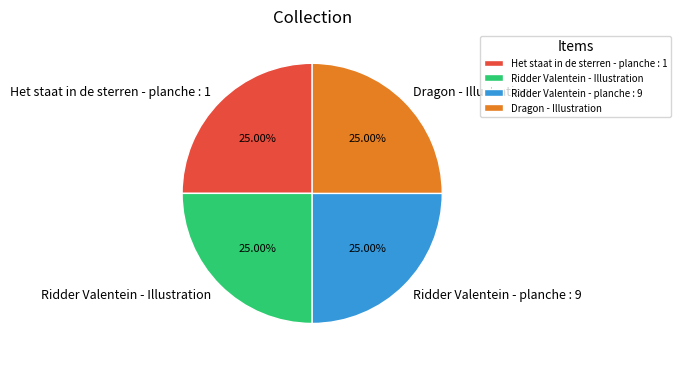

What is the ratio of the value at Het staat in de sterren - planche : 1 to the value at Dragon - Illustration?

1.0